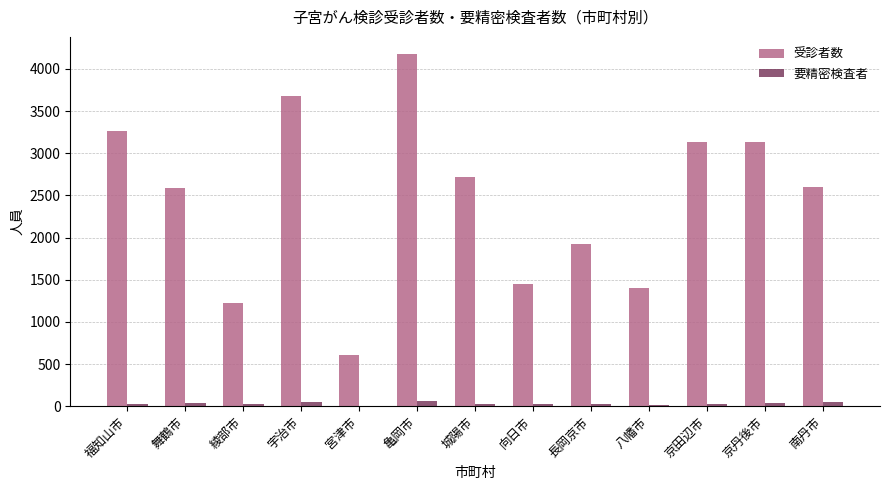

What is the average value of the 受診者数 series?

2451